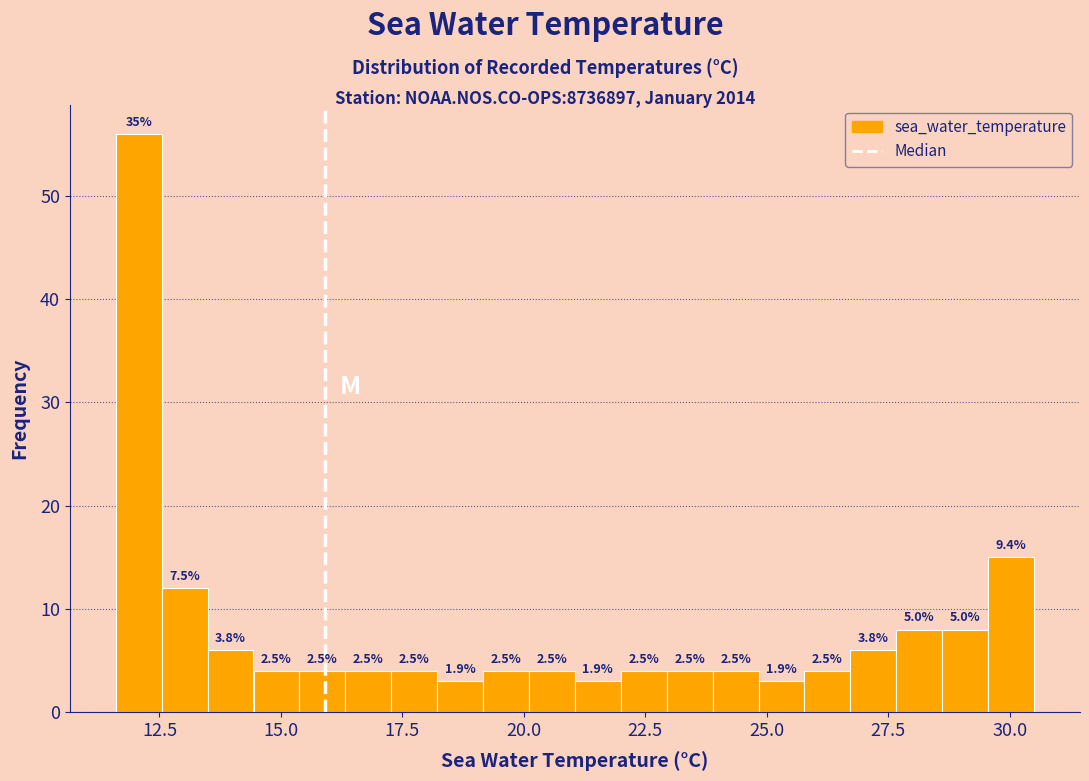

Around what value on the x-axis is the tallest bar? Give the approximate position of its centre, as read against the axis.

12.0